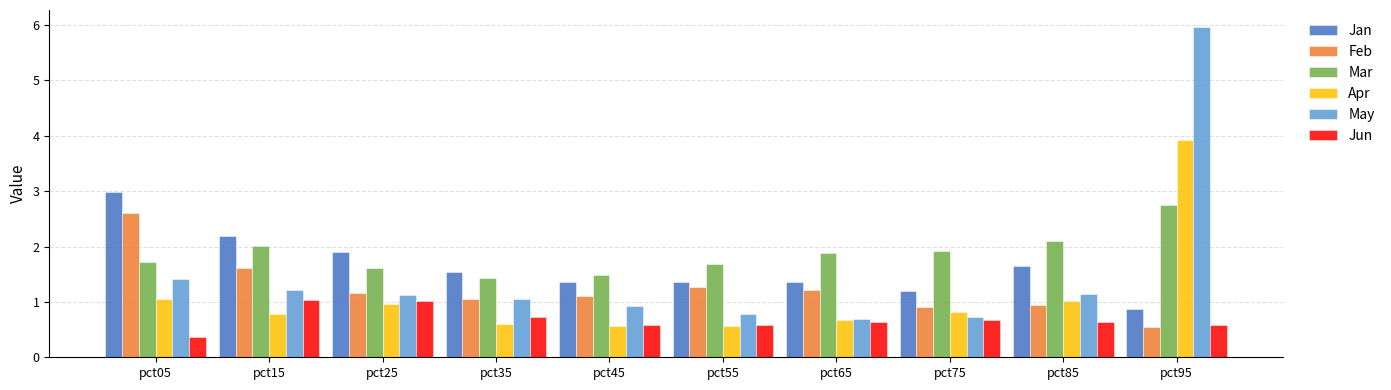

Between pct05 and pct45, which series saw the biggest shift?

Jan